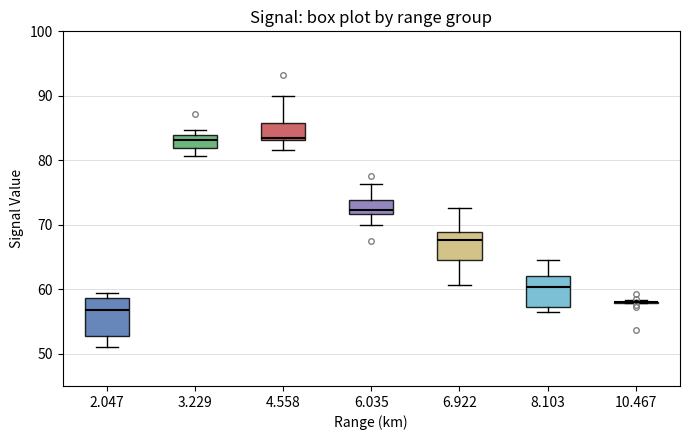

Reading left to right, read every box against the y-axis: the position of its median line, the range the box covers, and the ends of its whiskers. The values are not printed on the chart, so give them approximately, as read against the axis.

2.047: median 57, box 53 to 59, whiskers 51 to 59 (just above the box's upper edge)
3.229: median 83, box 82 to 84, whiskers 81 to 85
4.558: median 83 (just above the box's lower edge), box 83 to 86, whiskers 82 to 90
6.035: median 72 (just above the box's lower edge), box 72 to 74, whiskers 70 to 76
6.922: median 68, box 65 to 69, whiskers 61 to 73
8.103: median 60, box 57 to 62, whiskers 56 to 65
10.467: box collapsed to a line at 58, whiskers 58 to 58